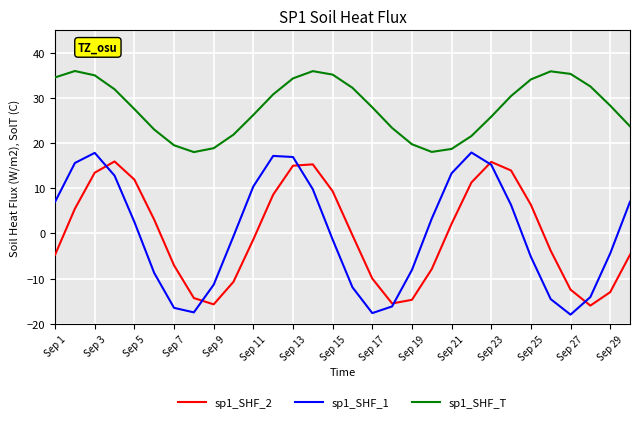

What is the sum of all sp1_SHF_1 values?

7.0